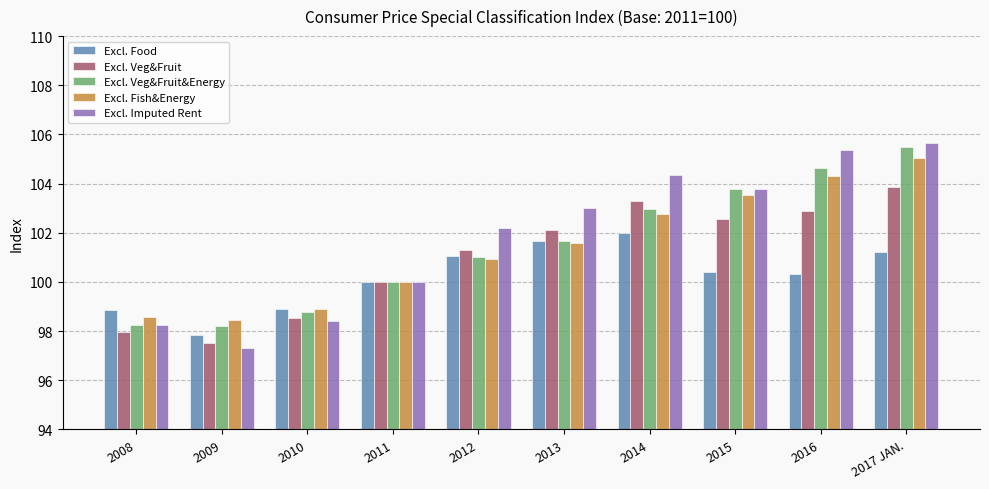

What value does the Excl. Fish&Energy series have at 2017 JAN.?

105.1